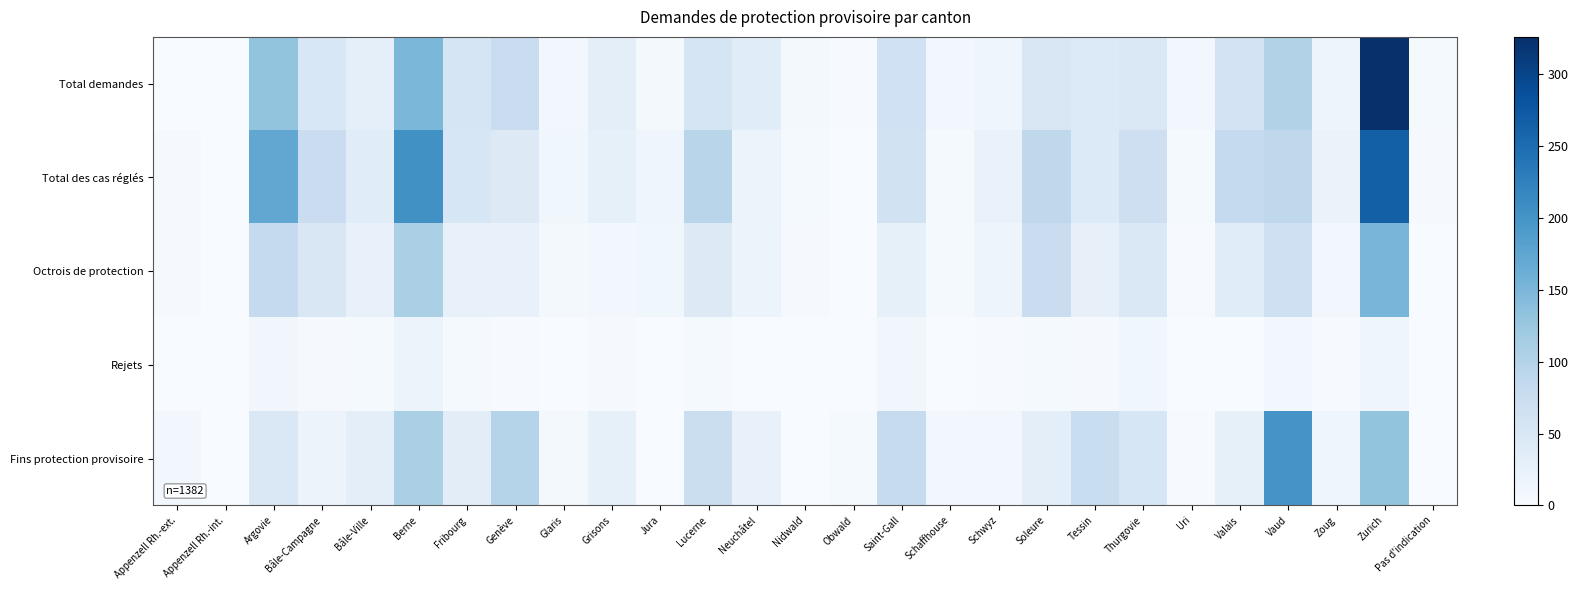

Which series changed the most between Schaffhouse and Valais?

Total des cas réglés